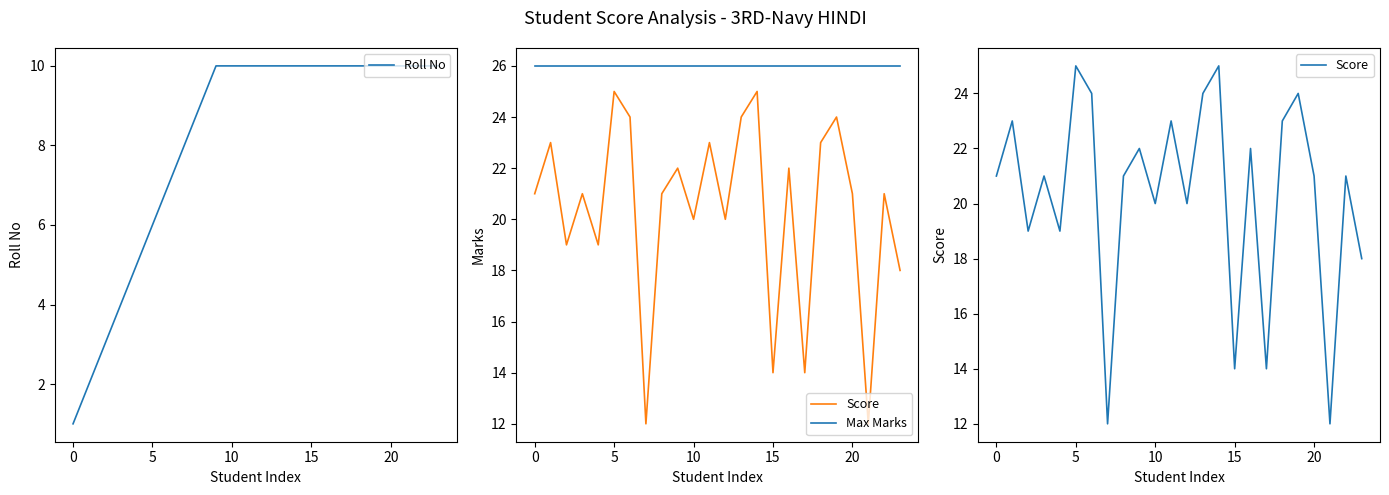

How many interior local valleys does the Score series have?

8